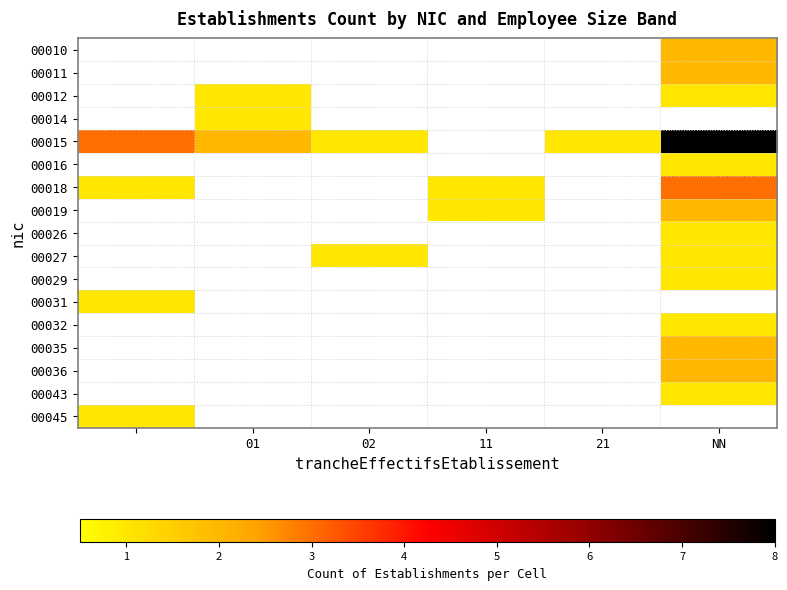

How many series are shown in this chart?

17